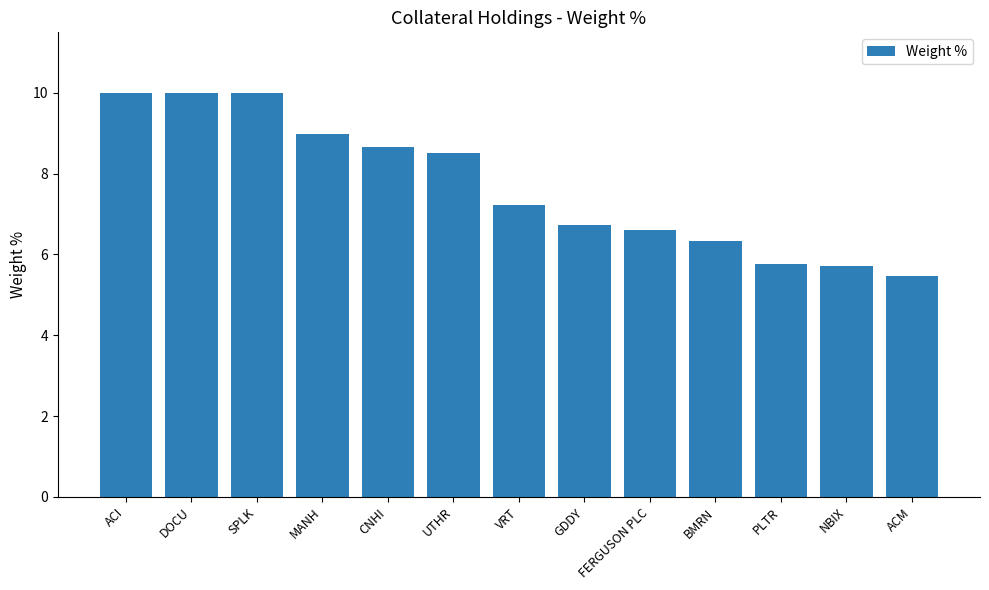

What is the label of the 11th bar from the left?

PLTR